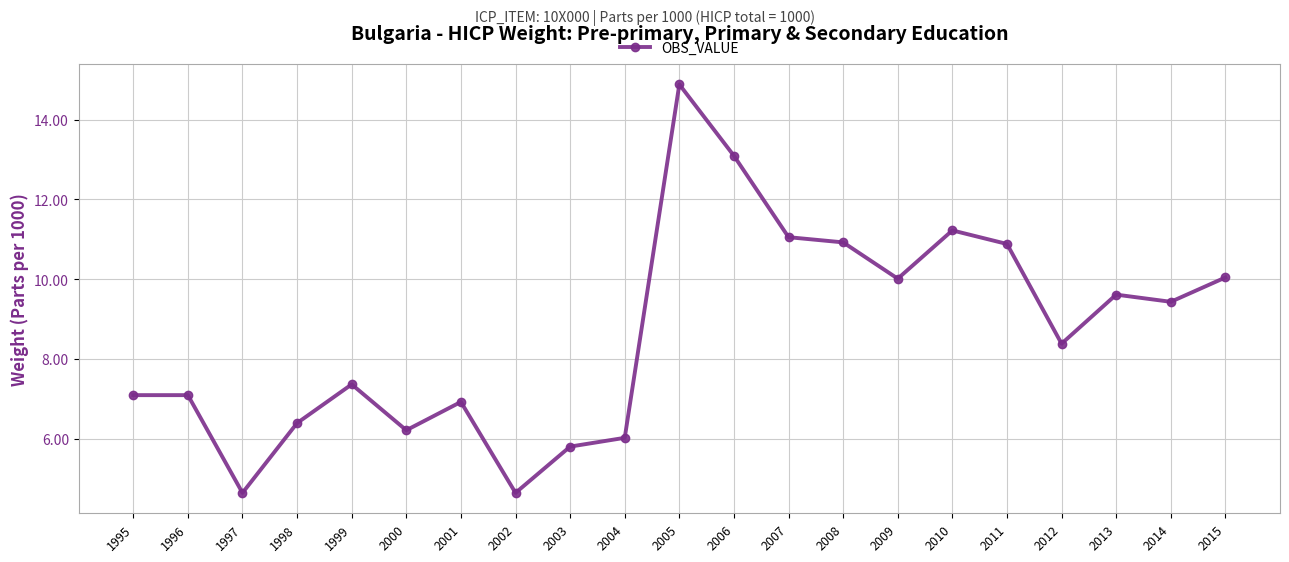

Approximately how many times larger is the value at 1995 compared to 2005?

0.5